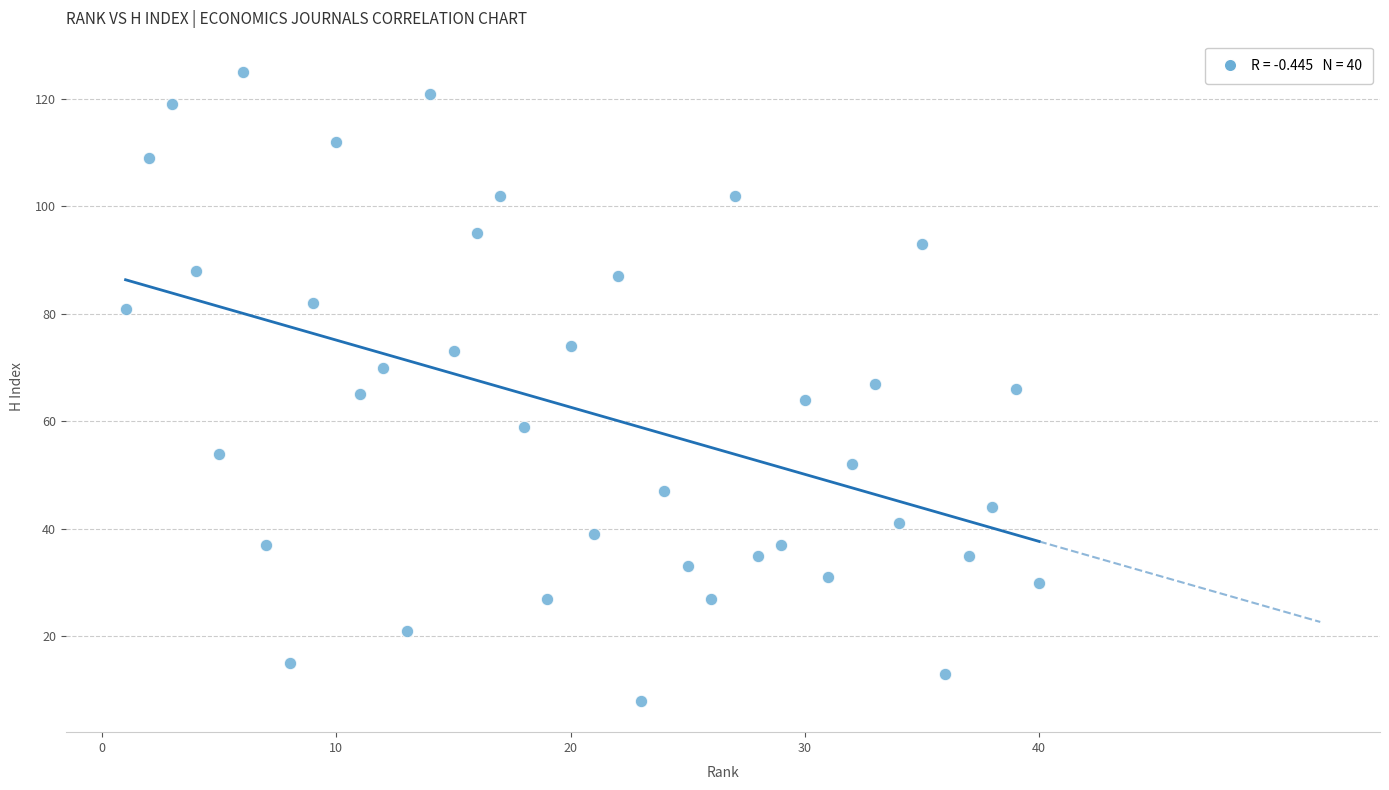

What is the range of Y values (max minus min)?

117